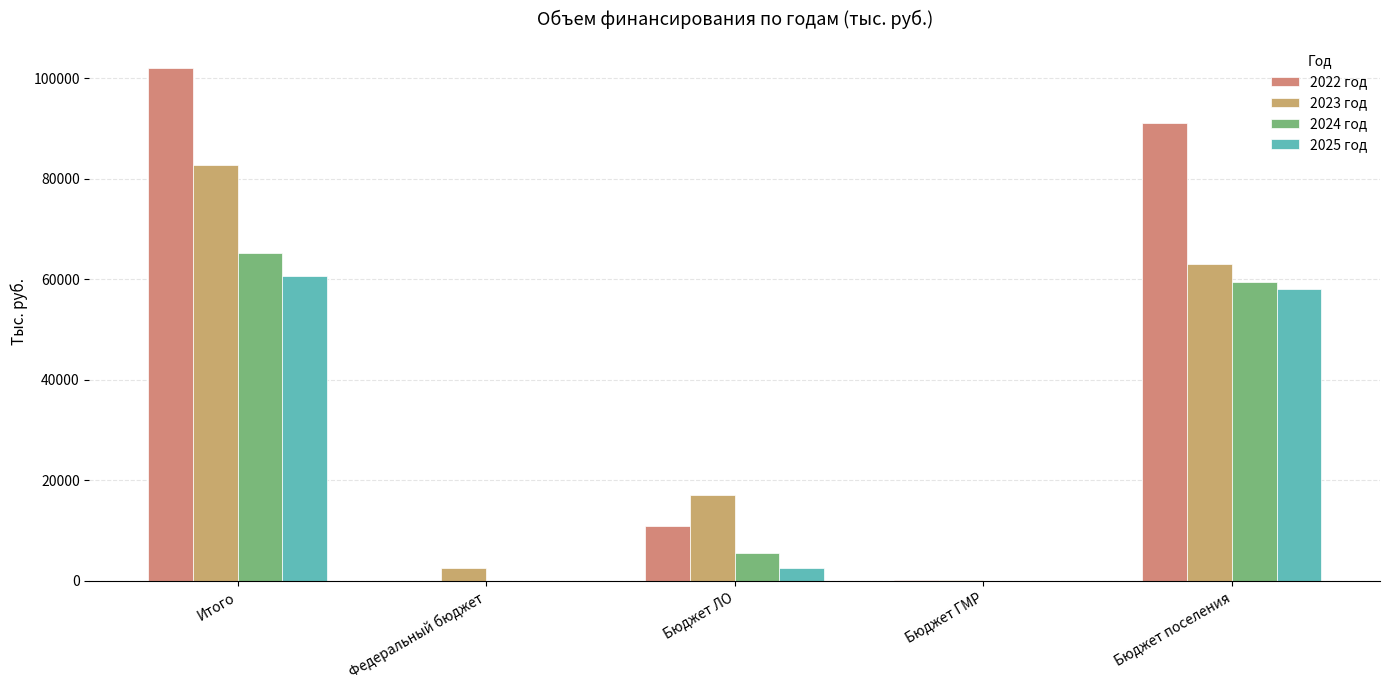

The 2025 год series shows 0.0 at Бюджет ГМР. True or false?

True